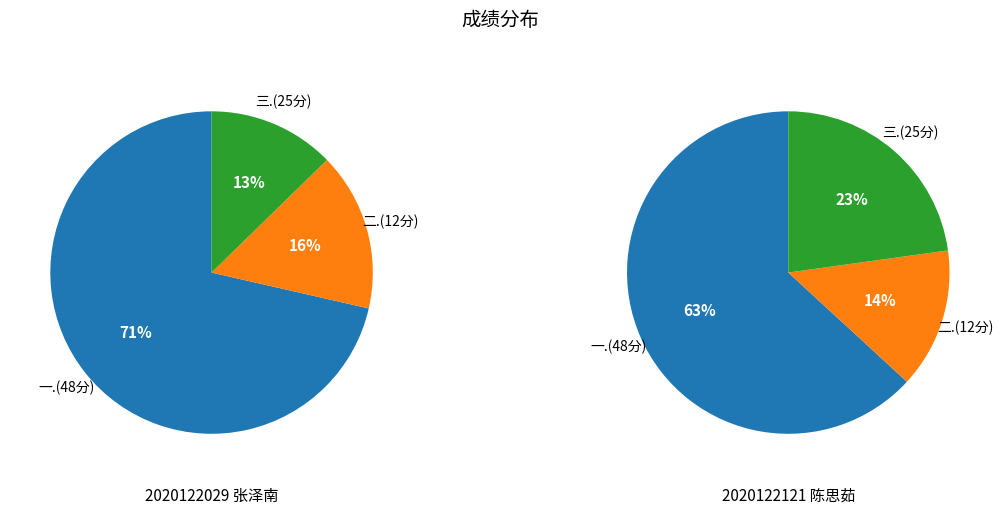

Does any single category account for the majority?

Yes